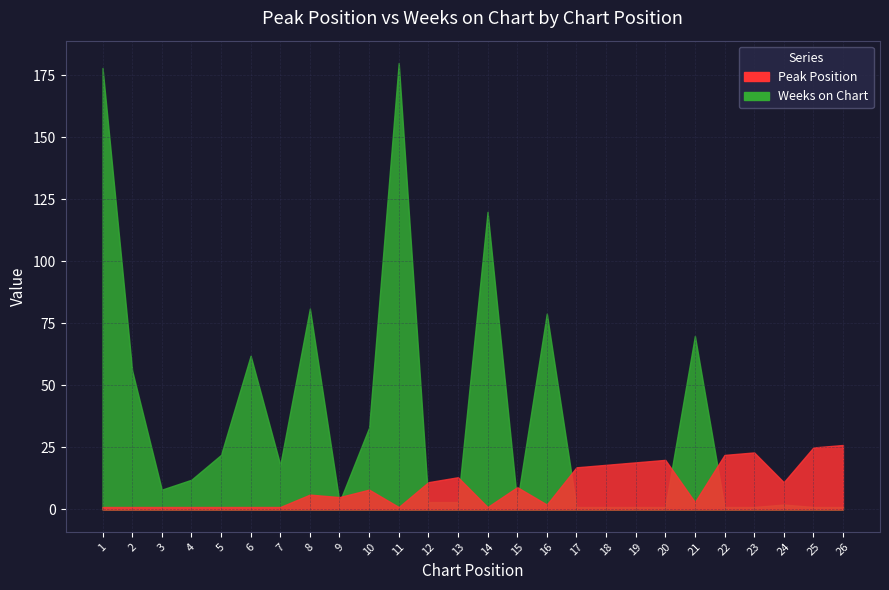

What is the difference between the second highest and minimum values in the Weeks on Chart series?

177